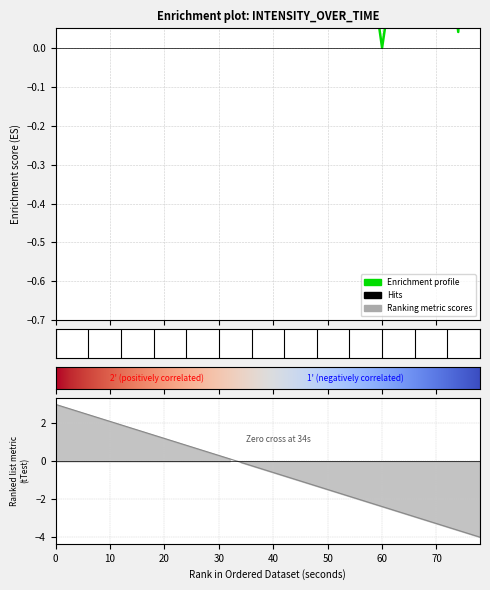

How many interior local valleys (lower than both neighbors) does the data have?

13